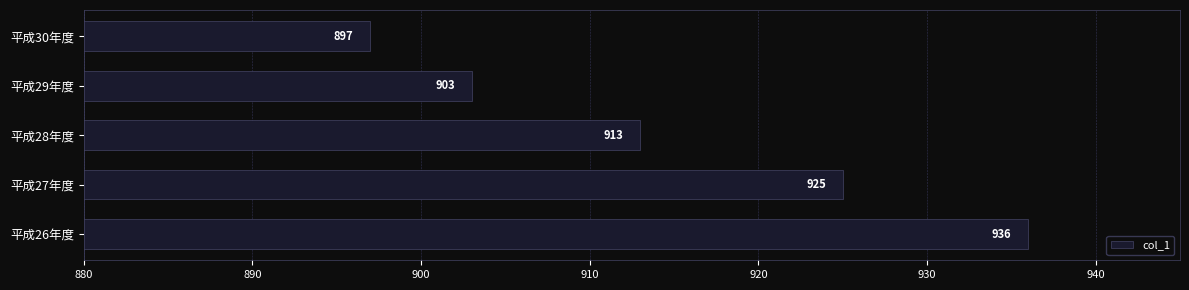

The chart shows a value of 936 at 平成26年度. True or false?

True